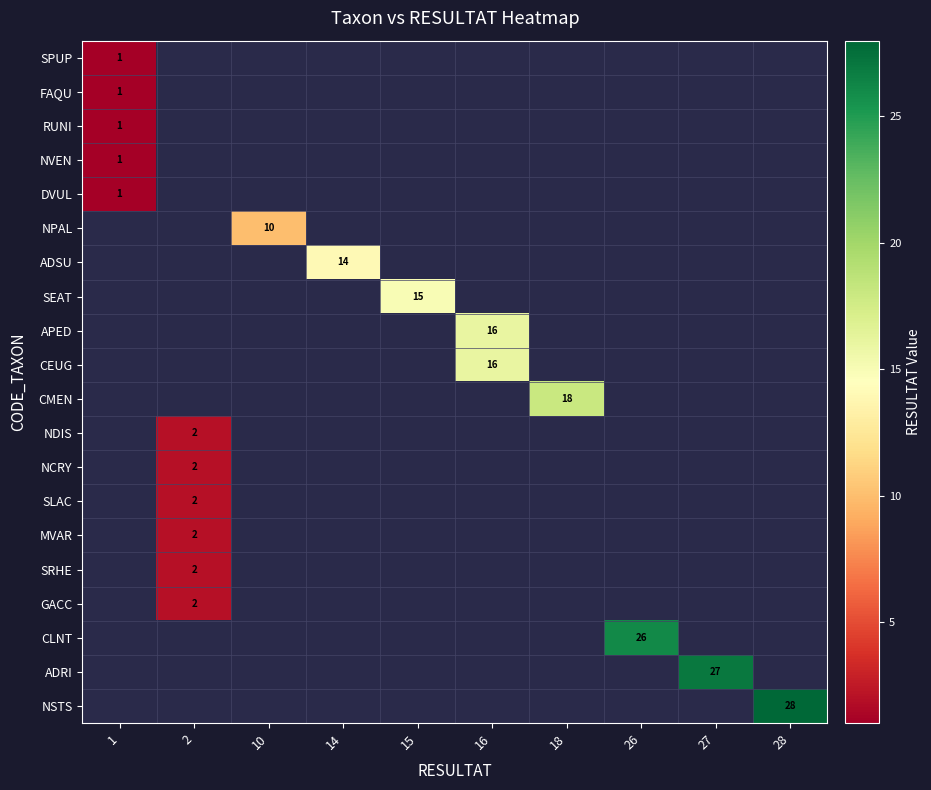

At how many categories does at least one series exceed 27?

1